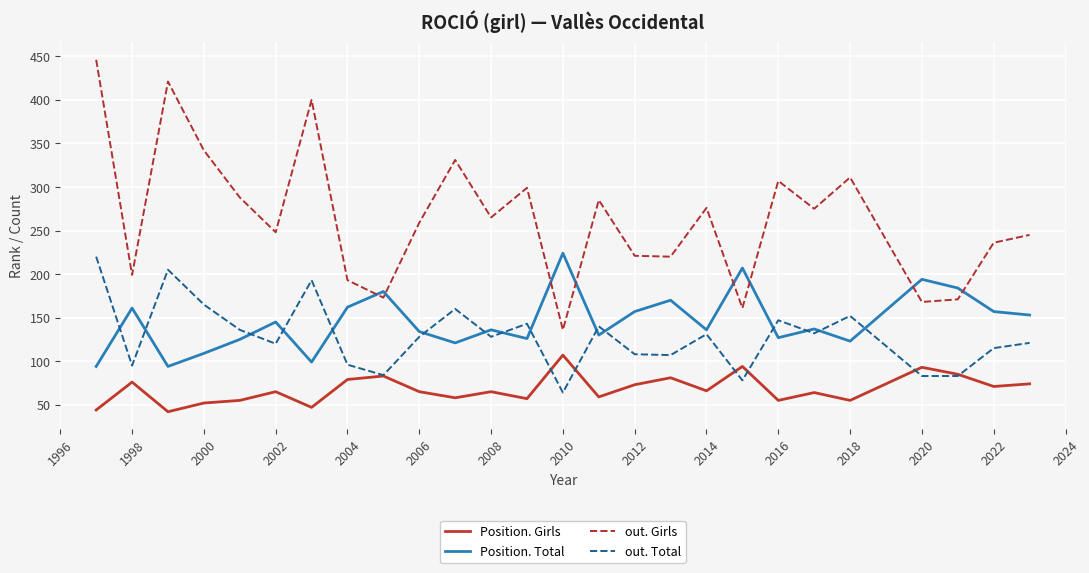

Which series has the widest spread of values?

out. Girls